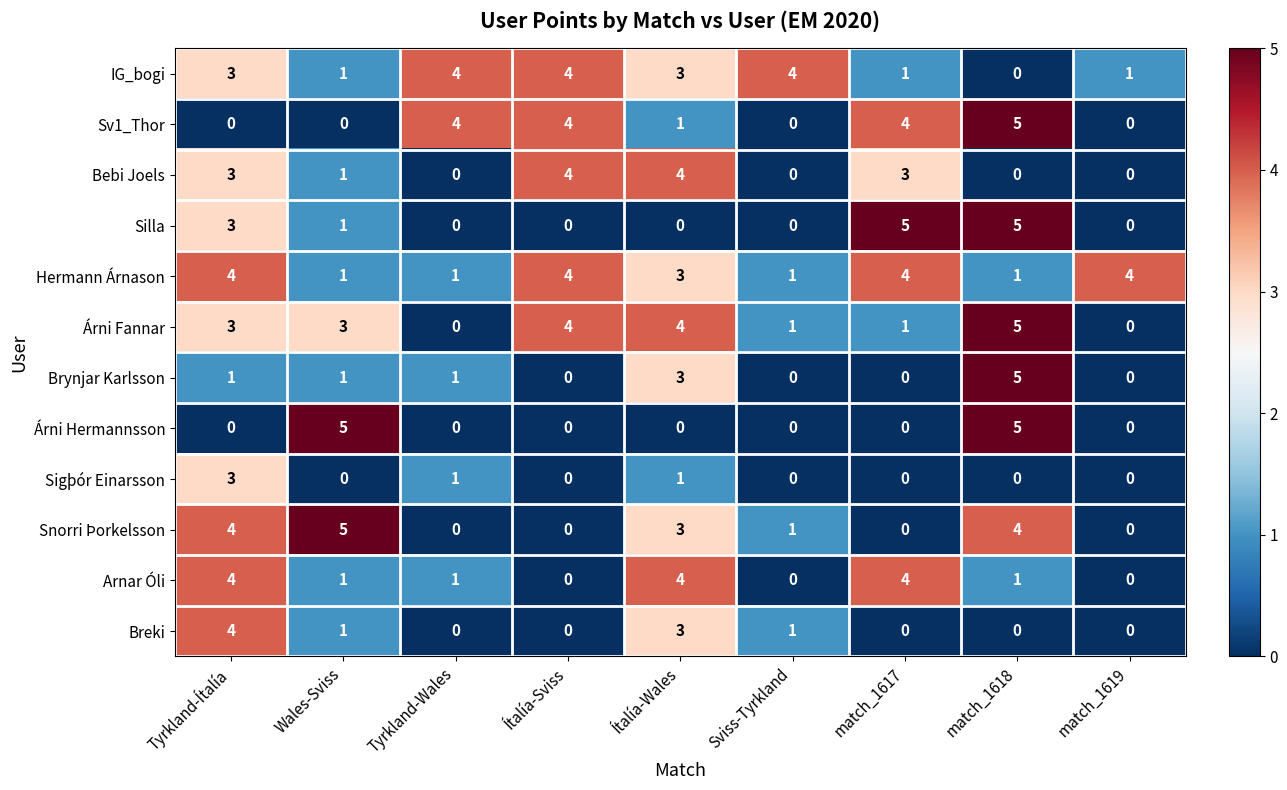

What value does the Brynjar Karlsson series have at match_1618?

5